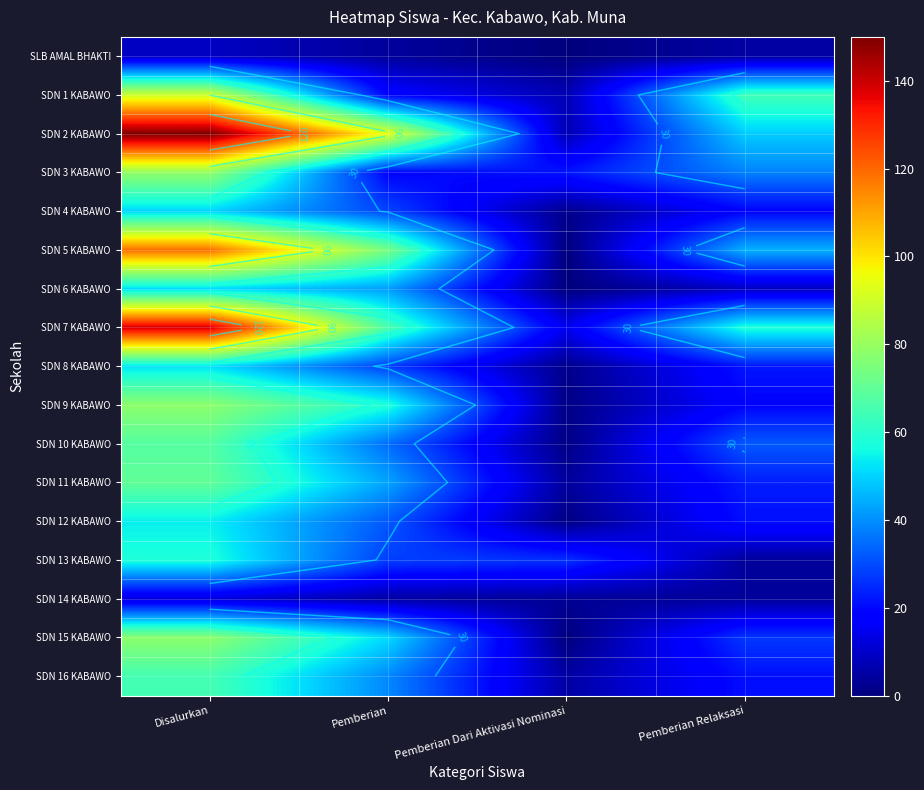

Rank the categories by SDN 16 KABAWO value from highest to lowest.

Disalurkan, Pemberian, Pemberian Relaksasi, Pemberian Dari Aktivasi Nominasi